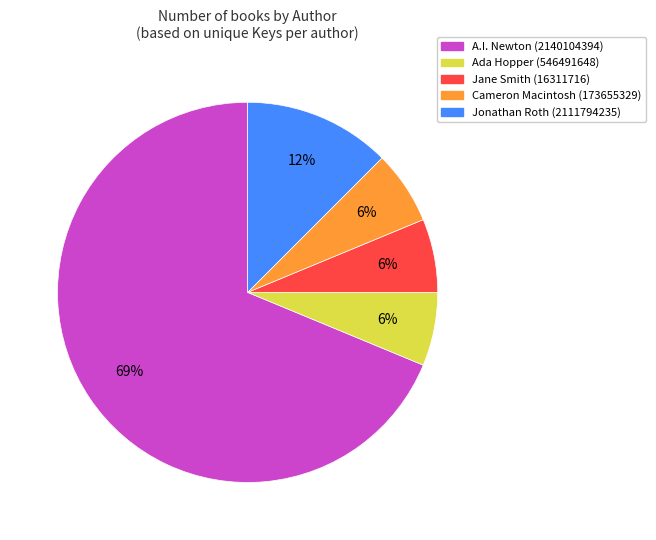

Approximately how many times larger is the value at Jonathan Roth (2111794235) compared to Cameron Macintosh (173655329)?

2.0